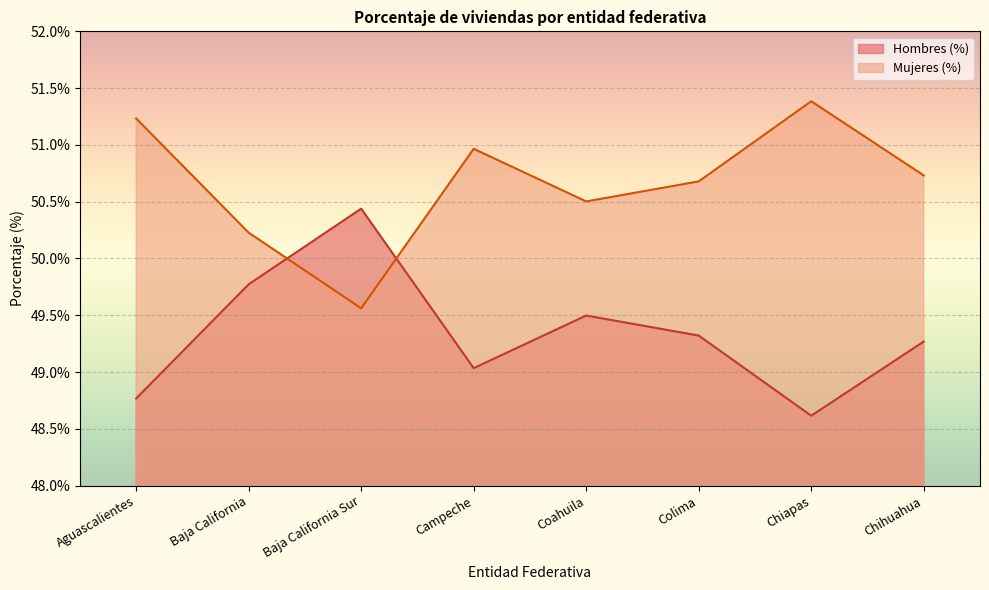

The Hombres (%) series shows 49.3 at Colima. True or false?

True